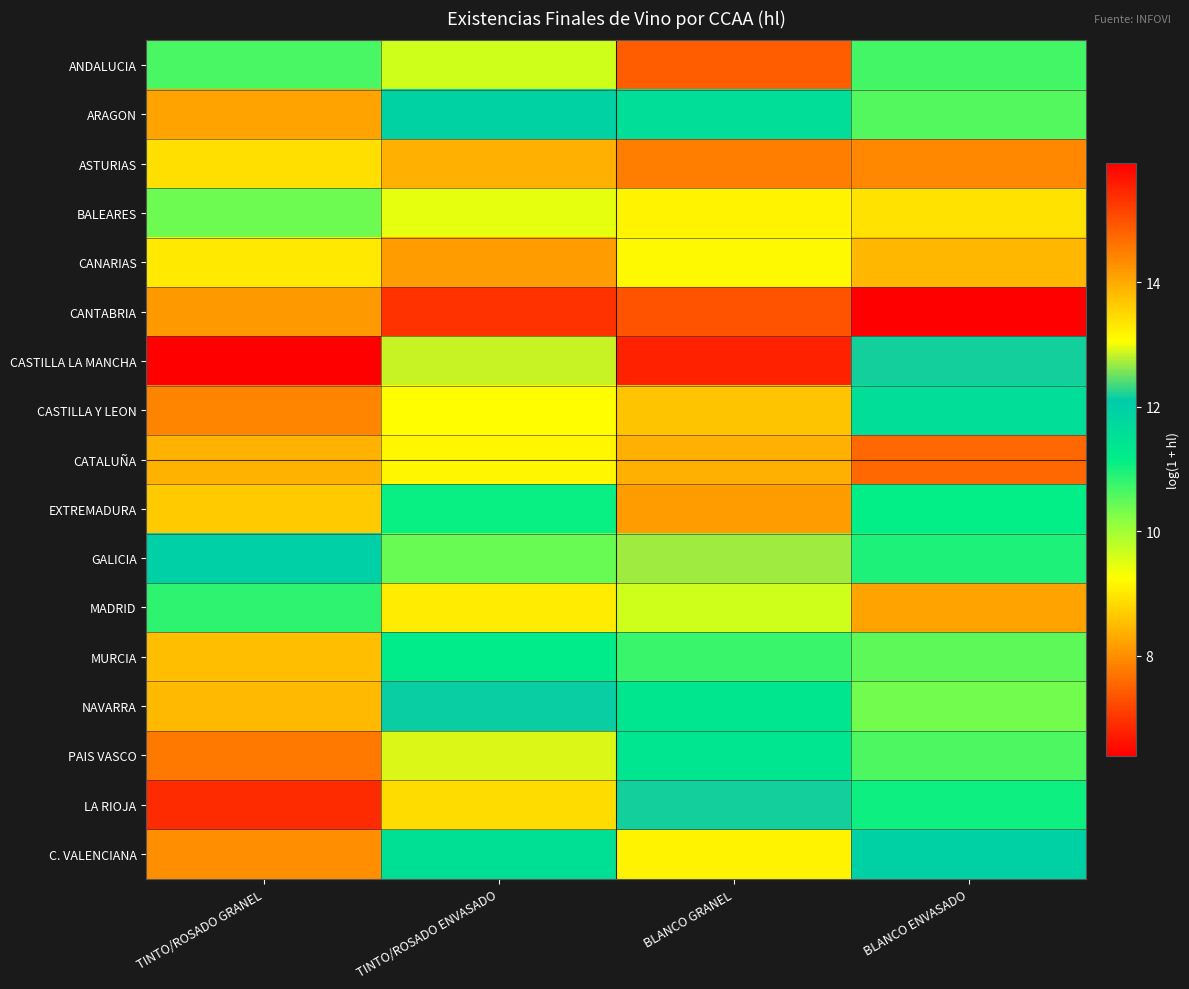

How many distinct data groups are displayed?

17